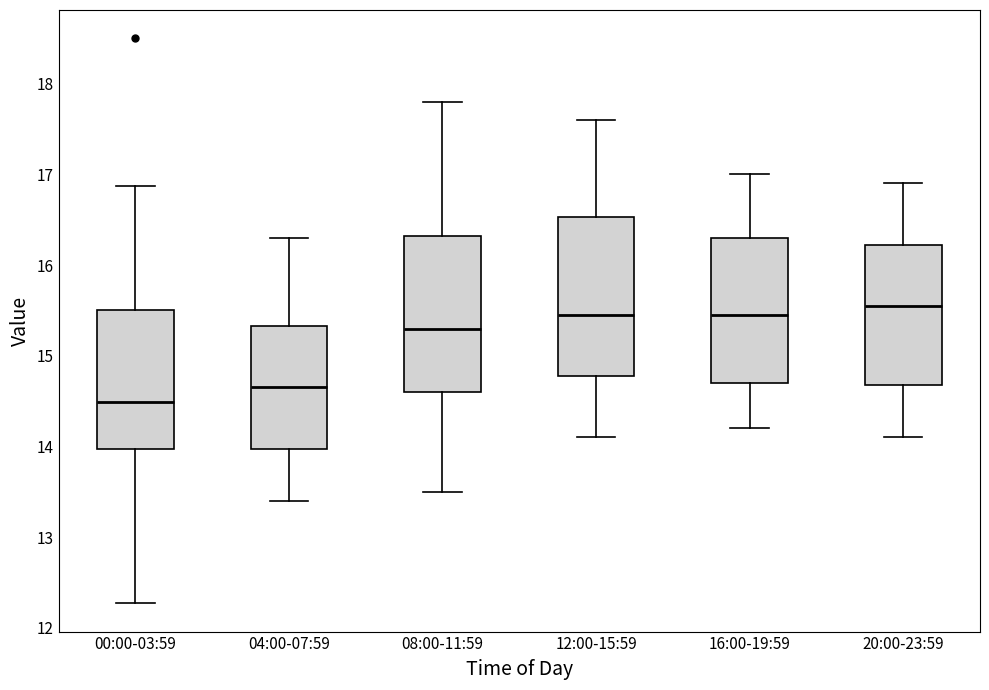

Reading left to right, read every box against the y-axis: the position of its median line, the range the box covers, and the ends of its whiskers. The values are not printed on the chart, so give them approximately, as read against the axis.

00:00-03:59: median 14.5, box 14.0 to 15.5, whiskers 12.3 to 16.9
04:00-07:59: median 14.7, box 14.0 to 15.3, whiskers 13.4 to 16.3
08:00-11:59: median 15.3, box 14.6 to 16.3, whiskers 13.5 to 17.8
12:00-15:59: median 15.5, box 14.8 to 16.5, whiskers 14.1 to 17.6
16:00-19:59: median 15.5, box 14.7 to 16.3, whiskers 14.2 to 17.0
20:00-23:59: median 15.6, box 14.7 to 16.2, whiskers 14.1 to 16.9